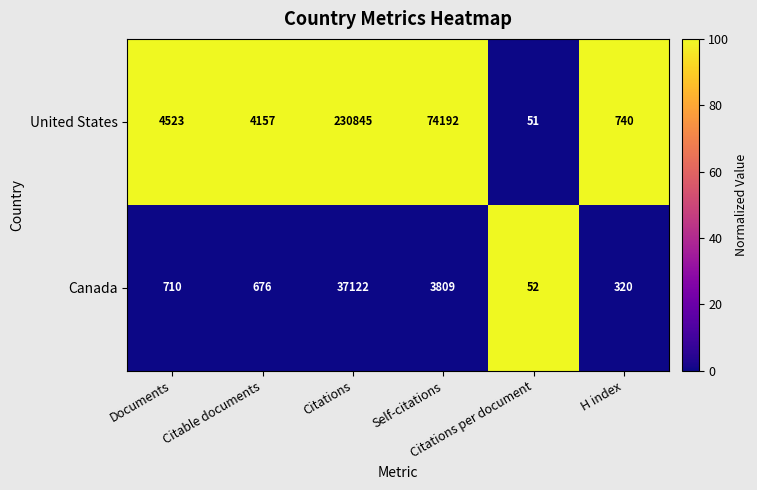

Which series has the largest total across all categories?

United States